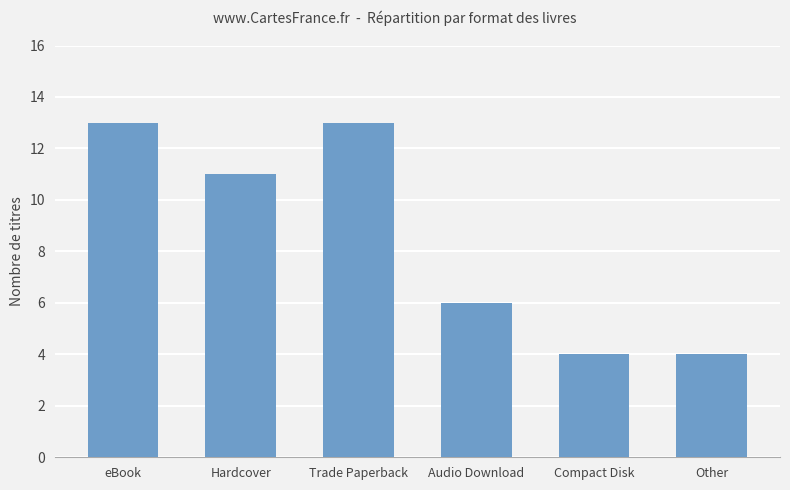

What is the sum of all values?

51